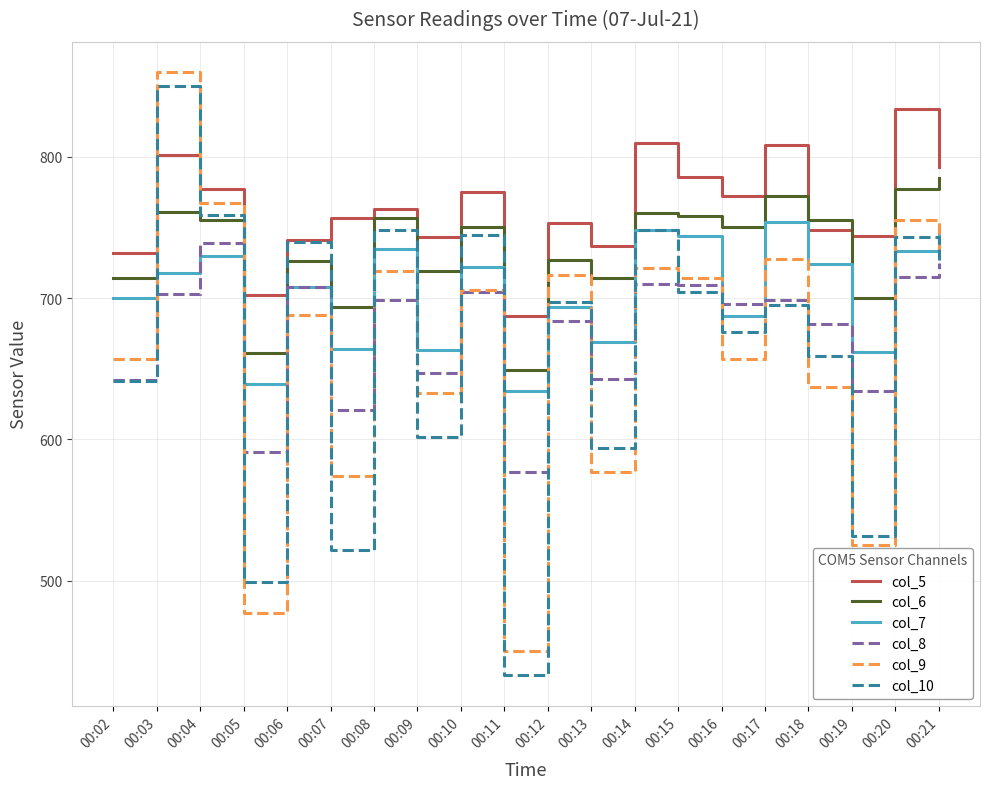

Is it true that col_6 equals 714 at 00:02?

True